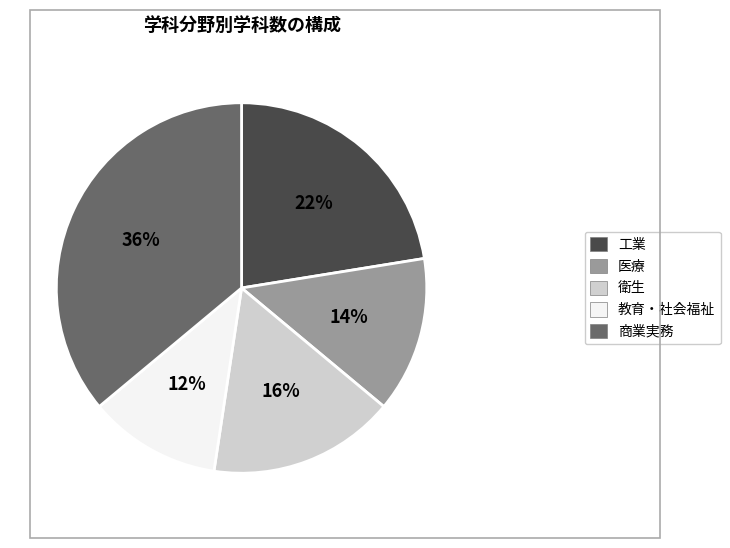

Which has a higher value, 工業 or 衛生?

工業